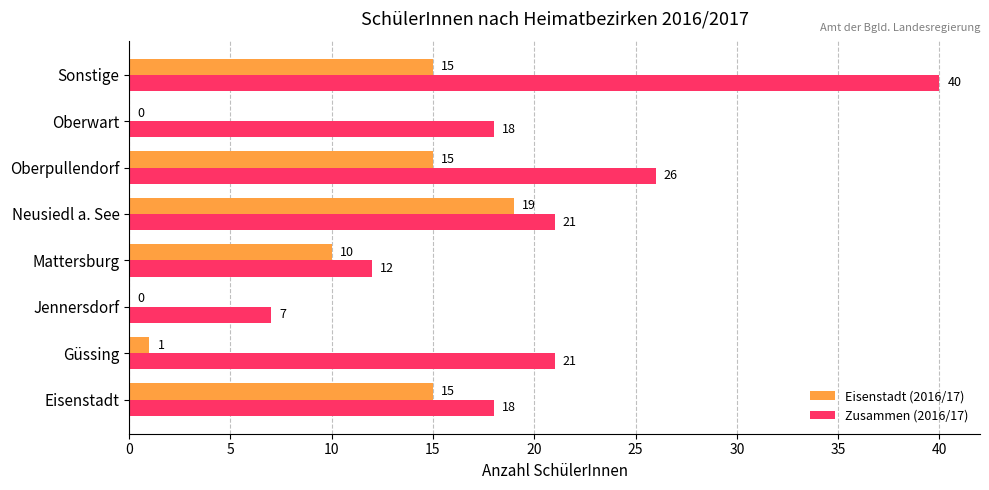

At which label is Eisenstadt (2016/17) closest to 9?

Mattersburg